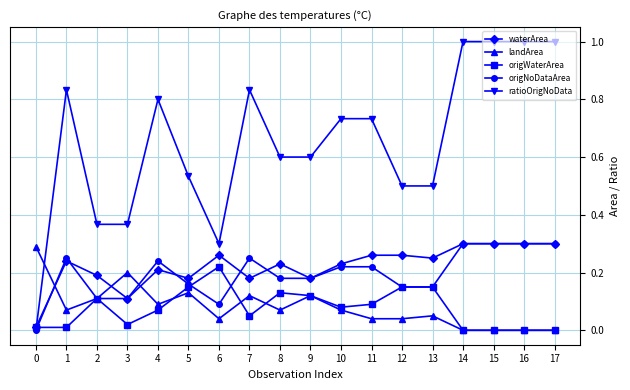

True or false: ratioOrigNoData has a value of 0.1 at 13.

False